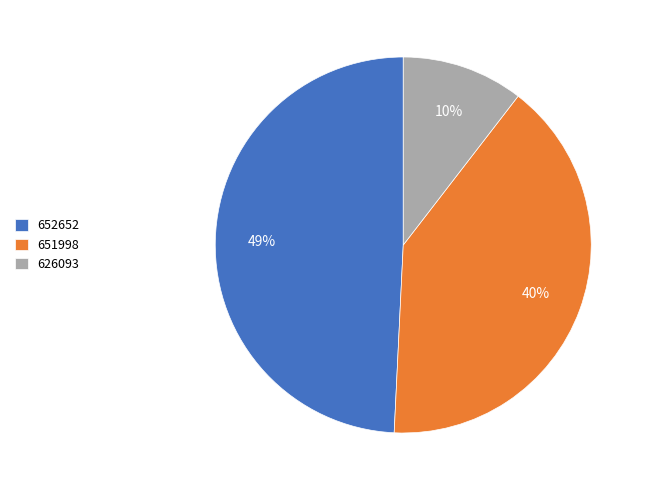

To the nearest percent, what portion does 651998 represent?

40%